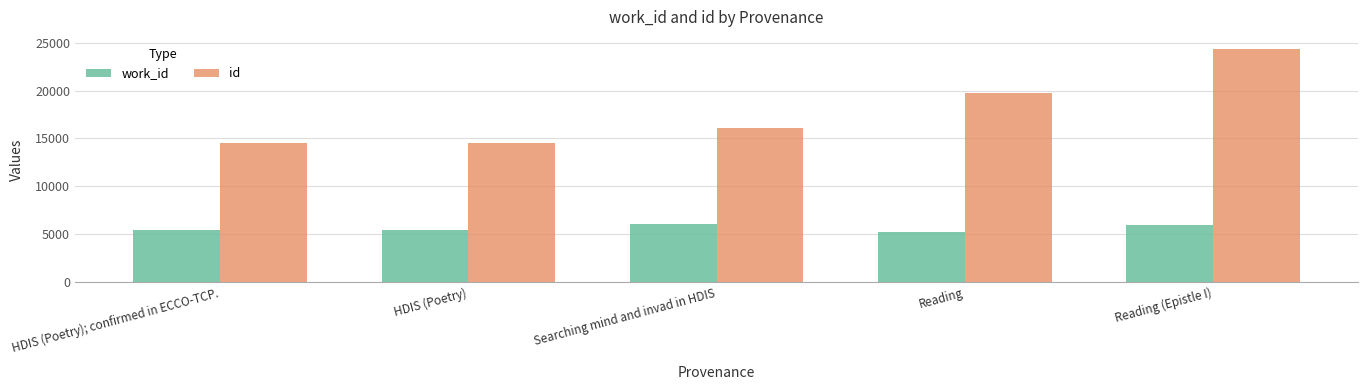

Which series changed the most between HDIS (Poetry); confirmed in ECCO-TCP. and Searching mind and invad in HDIS?

id